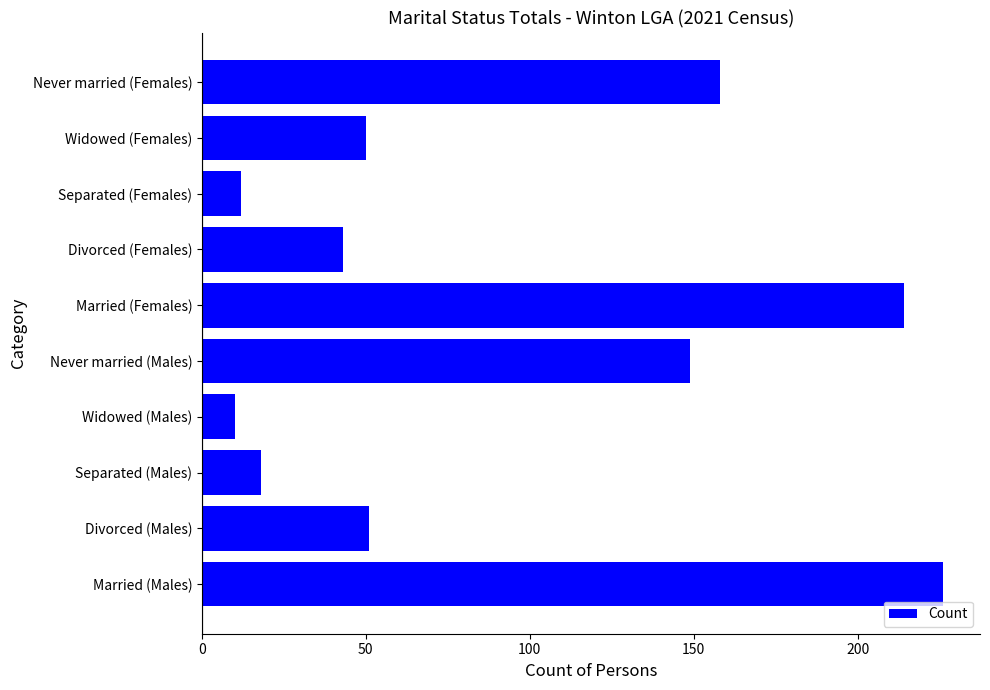

What is the average value?

93